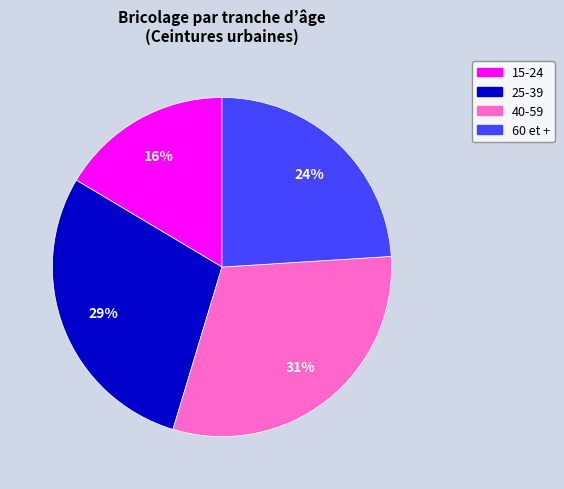

Is there any slice that represents more than half of the pie?

No